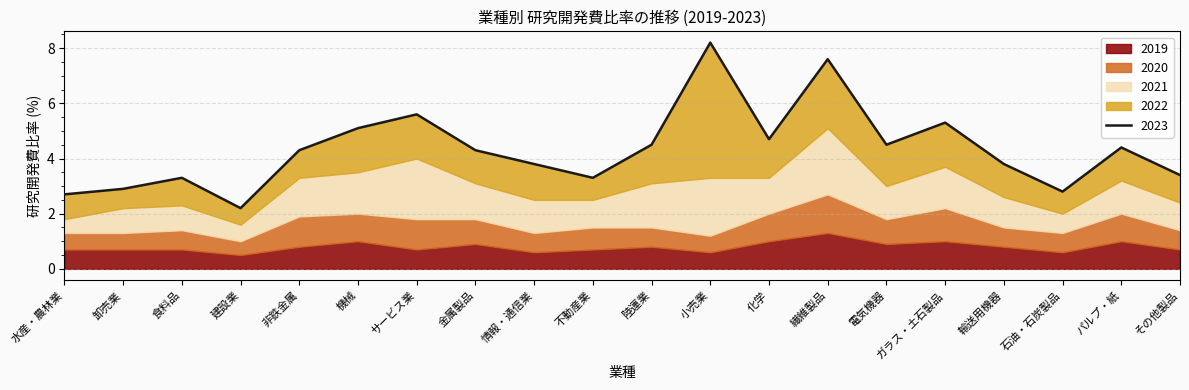

Reading left to right, what are all the values shown in this chart?

2019: 0.7	0.7	0.7	0.5	0.8	1.0	0.7	0.9	0.6	0.7	0.8	0.6	1.0	1.3	0.9	1.0	0.8	0.6	1.0	0.7
2020: 0.6	0.6	0.7	0.5	1.1	1.0	1.1	0.9	0.7	0.8	0.7	0.6	1.0	1.4	0.9	1.2	0.7	0.7	1.0	0.7
2021: 0.5	0.9	0.9	0.6	1.4	1.5	2.2	1.3	1.2	1.0	1.6	2.1	1.3	2.4	1.2	1.5	1.1	0.7	1.2	1.0
2022: 0.9	0.7	1.0	0.6	1.0	1.6	1.6	1.2	1.3	0.8	1.4	4.9	1.4	2.5	1.5	1.6	1.2	0.8	1.2	1.0
2023: 1.0	0.7	1.0	0.6	0.8	1.4	1.2	1.3	1.1	0.8	1.0	0.9	1.3	2.8	1.5	1.4	1.2	0.8	1.1	1.0